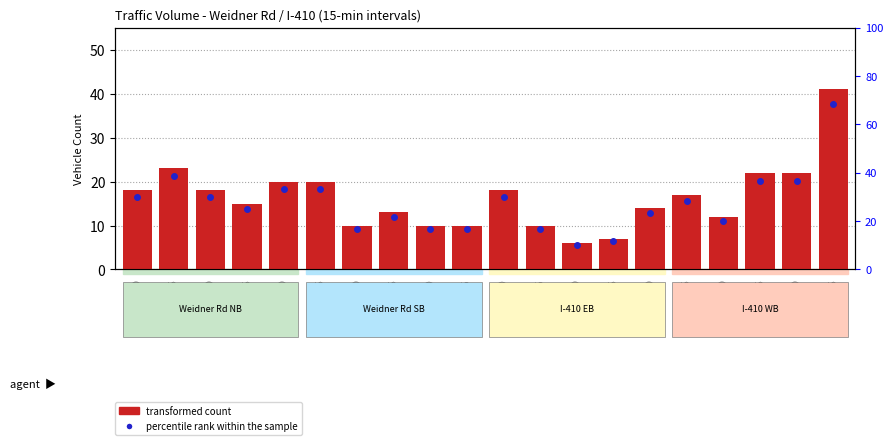

Reading right to left, extract all data points from this chart.

04:45=41	04:30=22	04:15=22	04:00=12	03:45=17	03:30=14	03:15=7	03:00=6	02:45=10	02:30=18	02:15=10	02:00=10	01:45=13	01:30=10	01:15=20	01:00=20	00:45=15	00:30=18	00:15=23	00:00=18